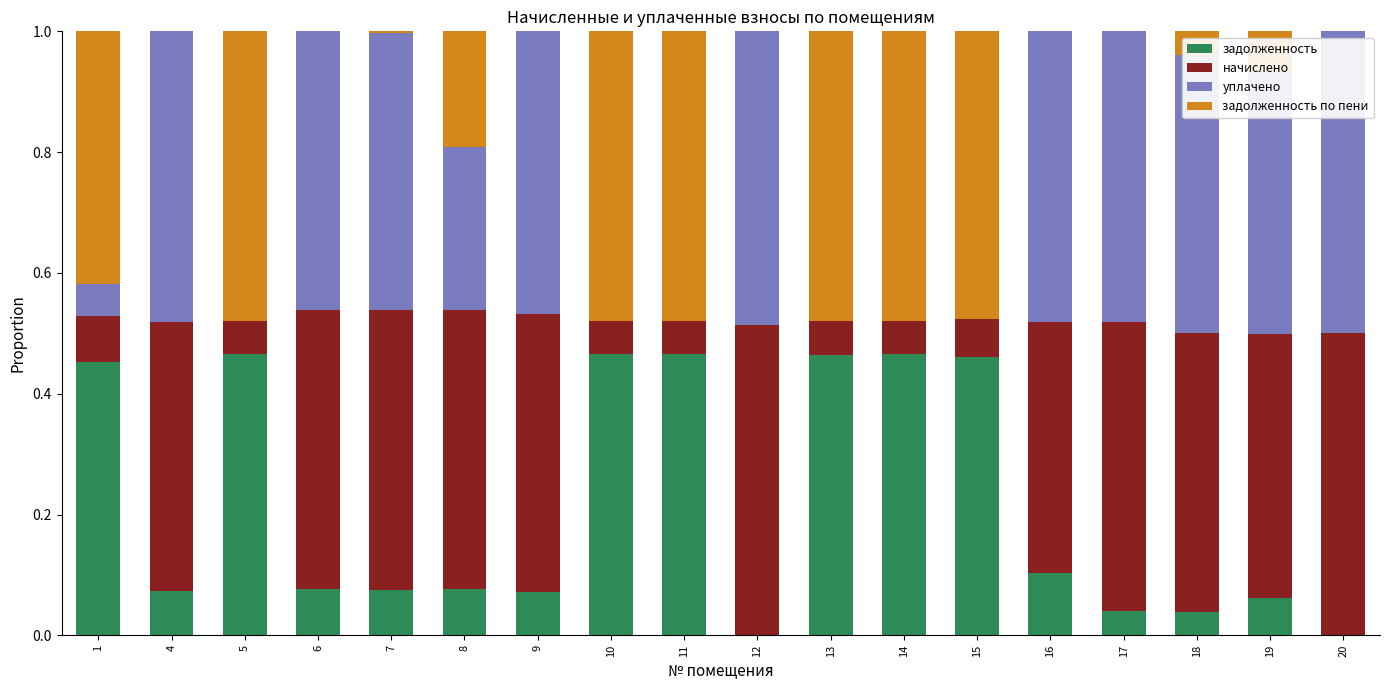

What is the total value across all series at 16?

1.0